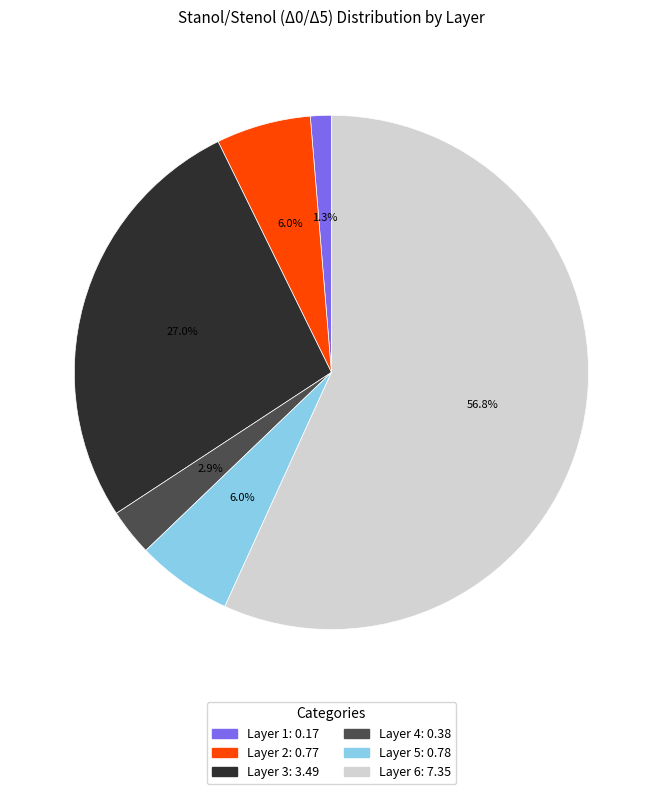

Is there any slice that represents more than half of the pie?

Yes